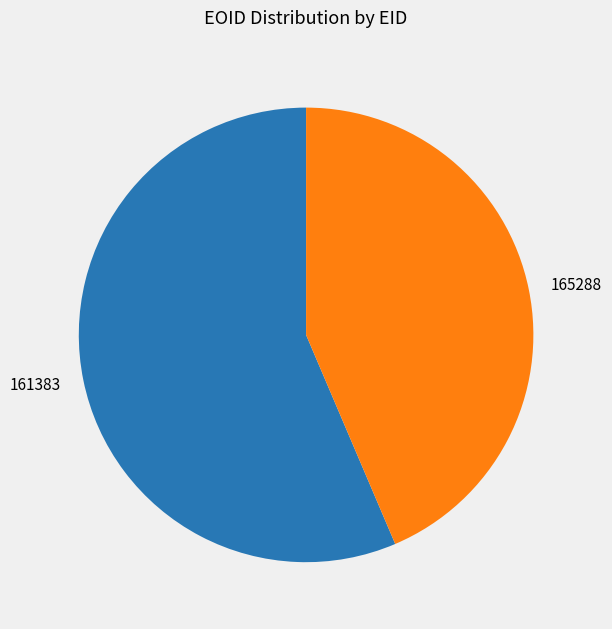

Is the sum of 165288 and 161383 greater than half?

Yes